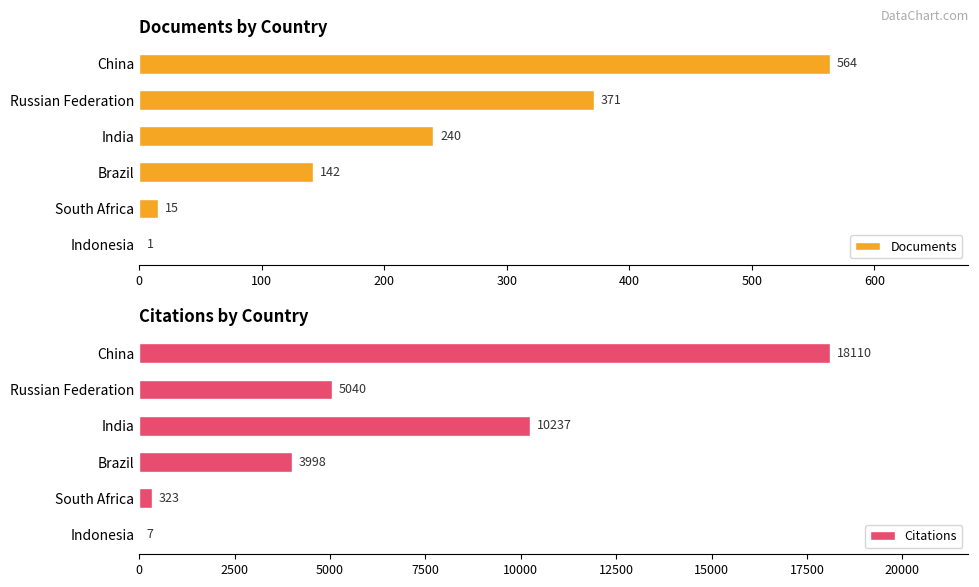

At which label does Documents reach its peak?

China